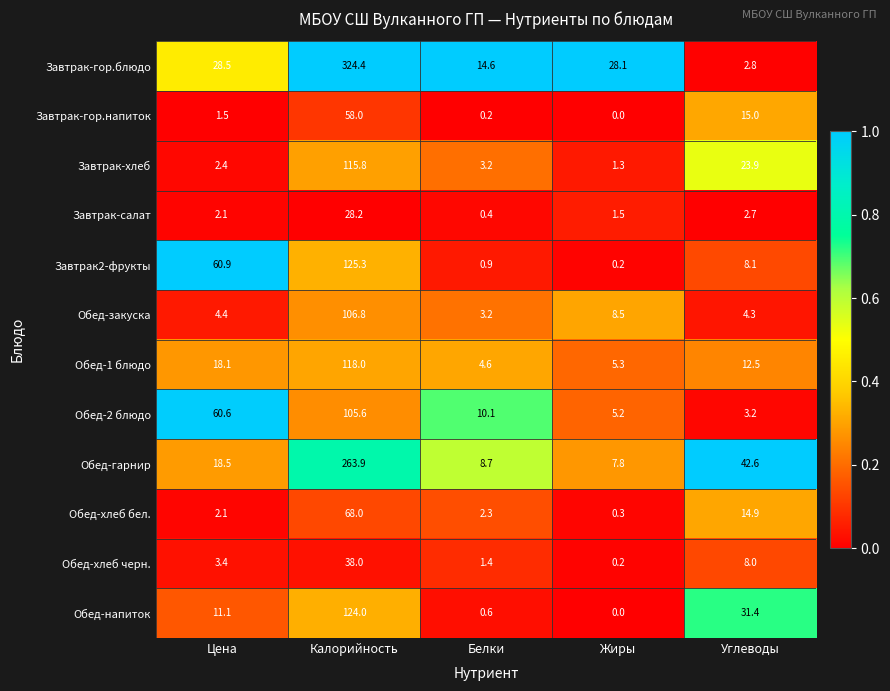

What is the total value across all series at Белки?

50.2